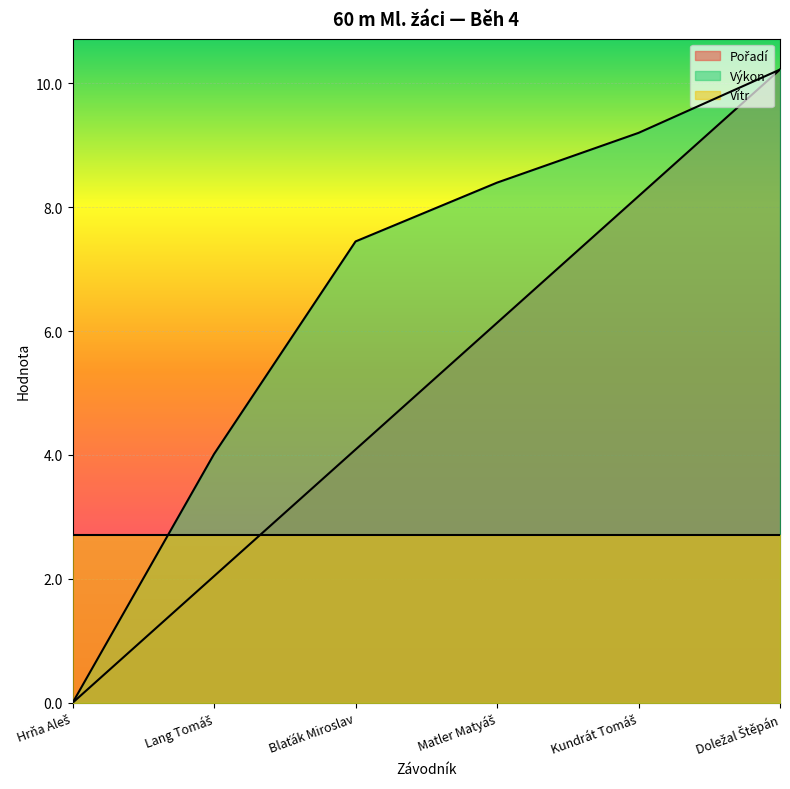

Which series has the widest spread of values?

Pořadí